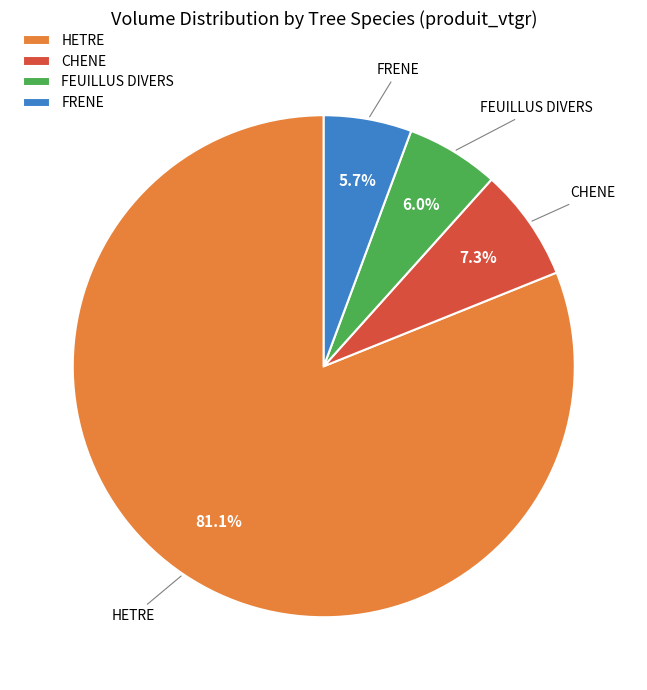

What is the ratio of the value at CHENE to the value at FRENE?

1.3